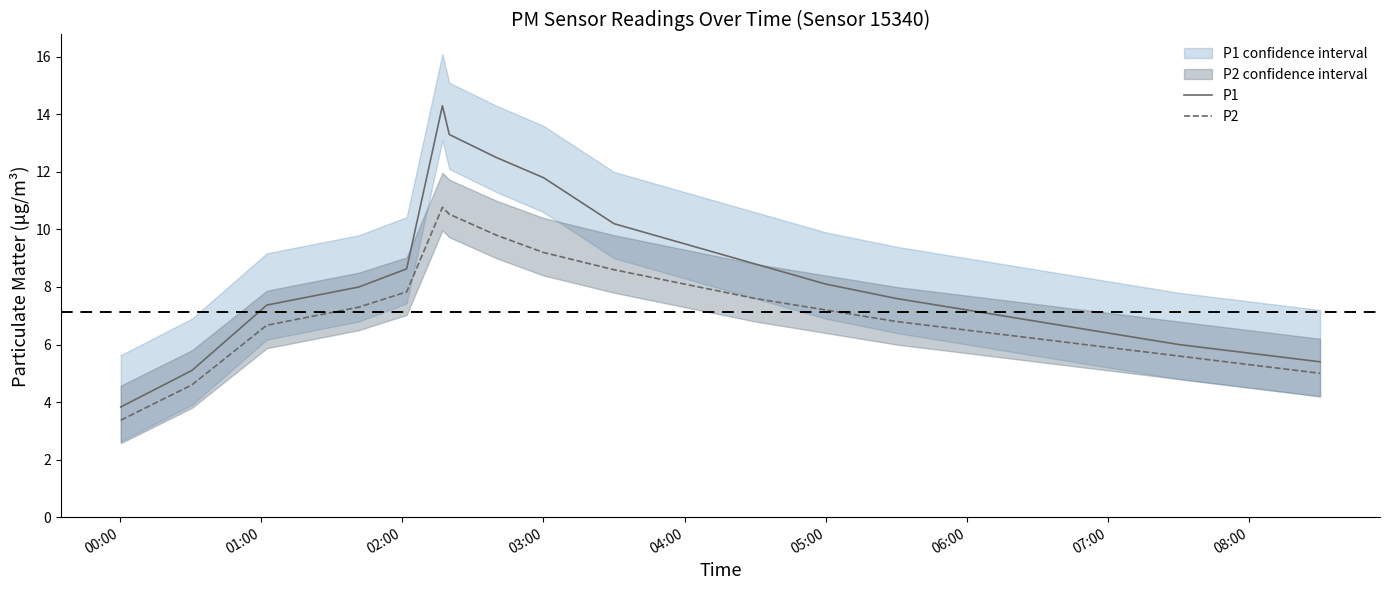

Count the number of data series in this chart.

2